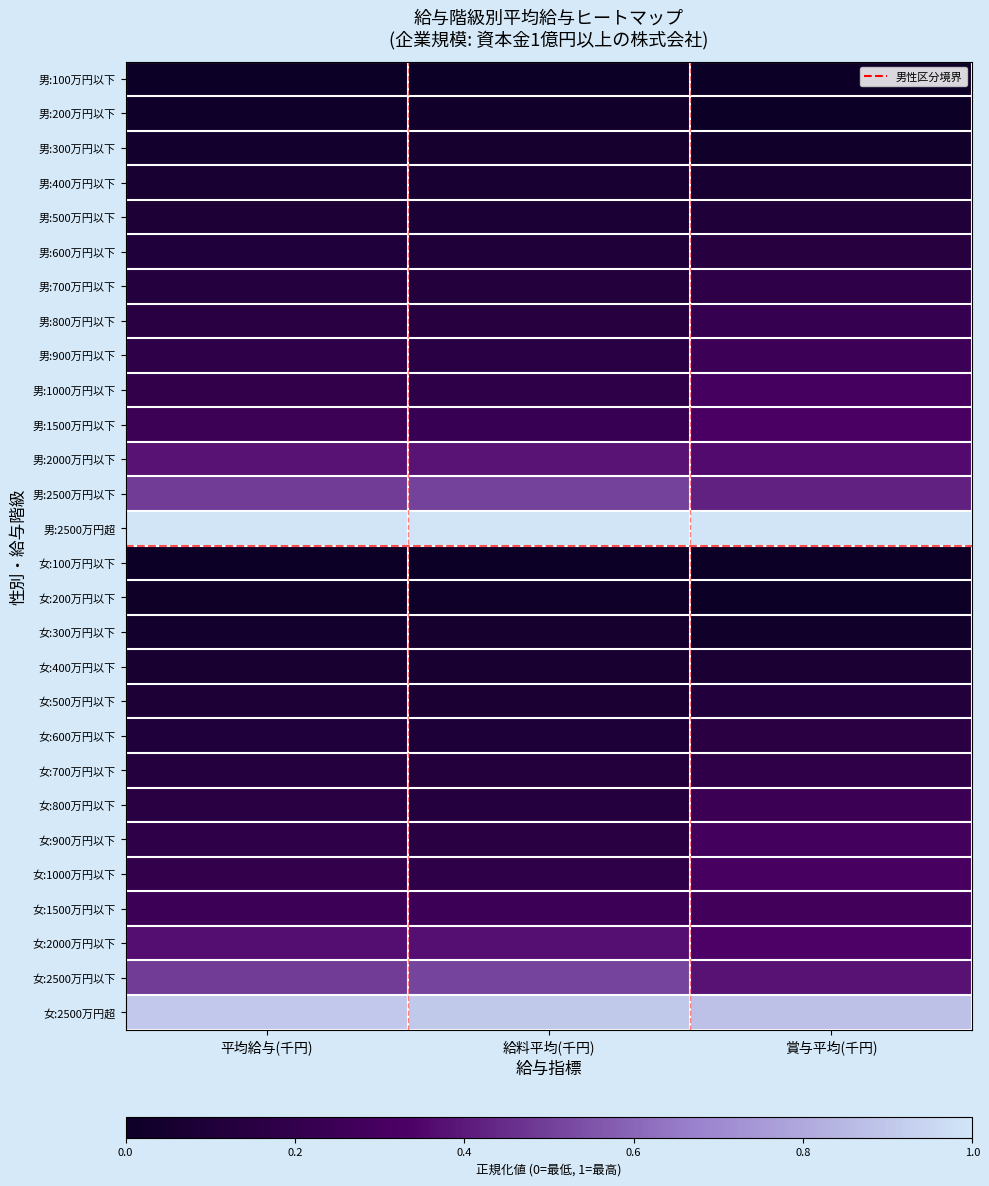

At which category is the sum across all series the highest?

賞与平均(千円)